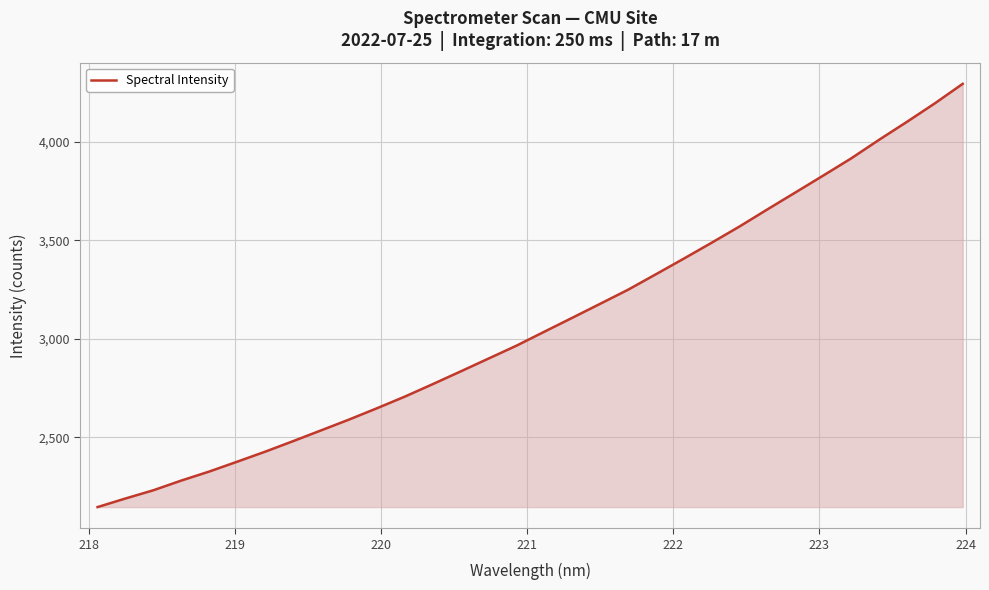

How many values are below 3036?

16